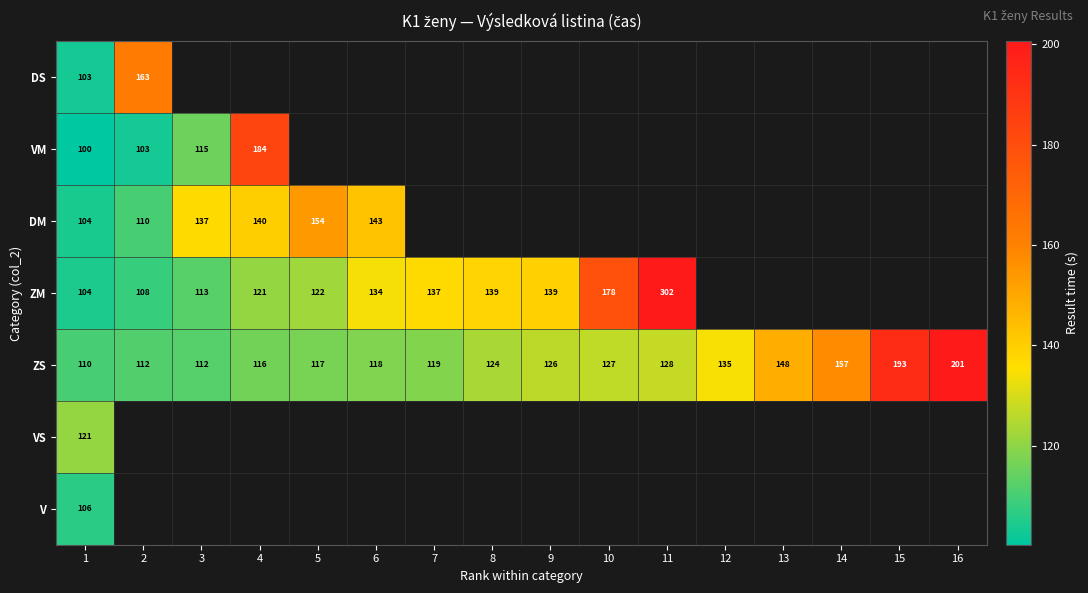

Rank the series by their maximum value, from highest to lowest.

ZM, ZS, VM, DS, DM, VS, V